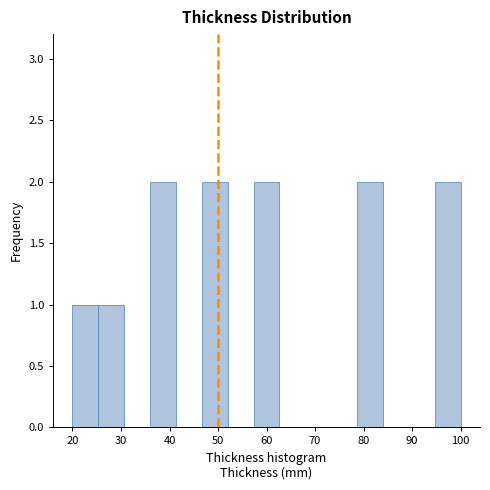

Reading left to right, transcribe this chart: for each bar, give the range it covers on the x-axis and its height. Neither the bar edges nor the heights are printed on the chart, so give them approximately, as read against the axes.

20 to 25: 1
25 to 31: 1
31 to 36: 0
36 to 41: 2
41 to 47: 0
47 to 52: 2
52 to 57: 0
57 to 63: 2
63 to 68: 0
68 to 73: 0
73 to 79: 0
79 to 84: 2
84 to 89: 0
89 to 95: 0
95 to 100: 2